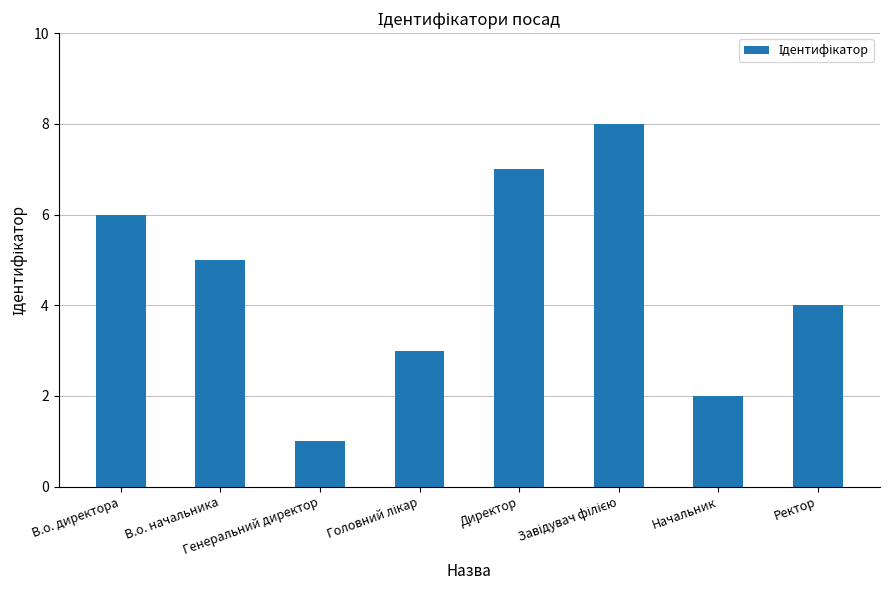

How many values are between 3 and 7?

5